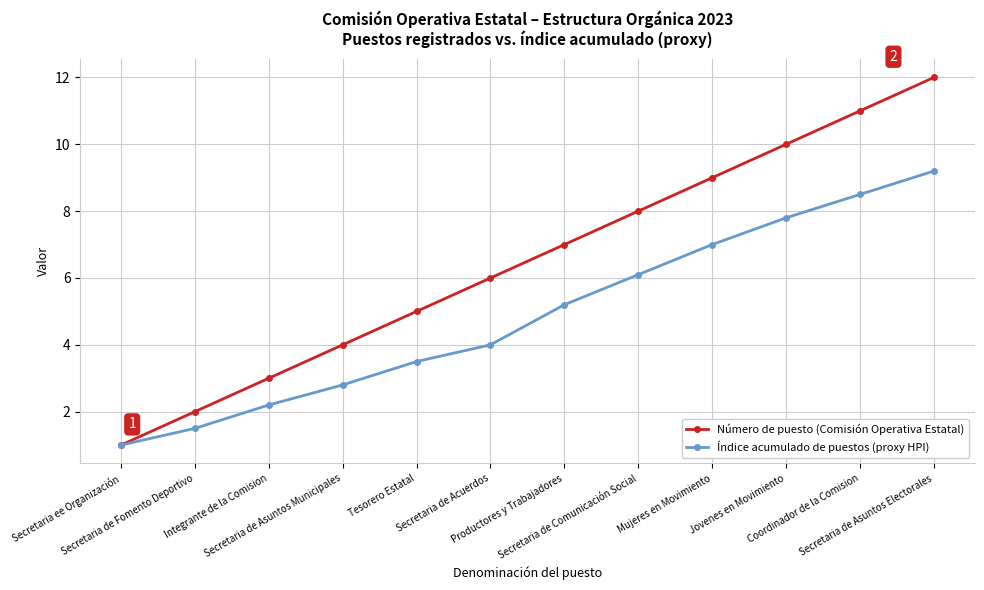

Rank the series by their average value, from highest to lowest.

Número de puesto (Comisión Operativa Estatal), Índice acumulado de puestos (proxy HPI)